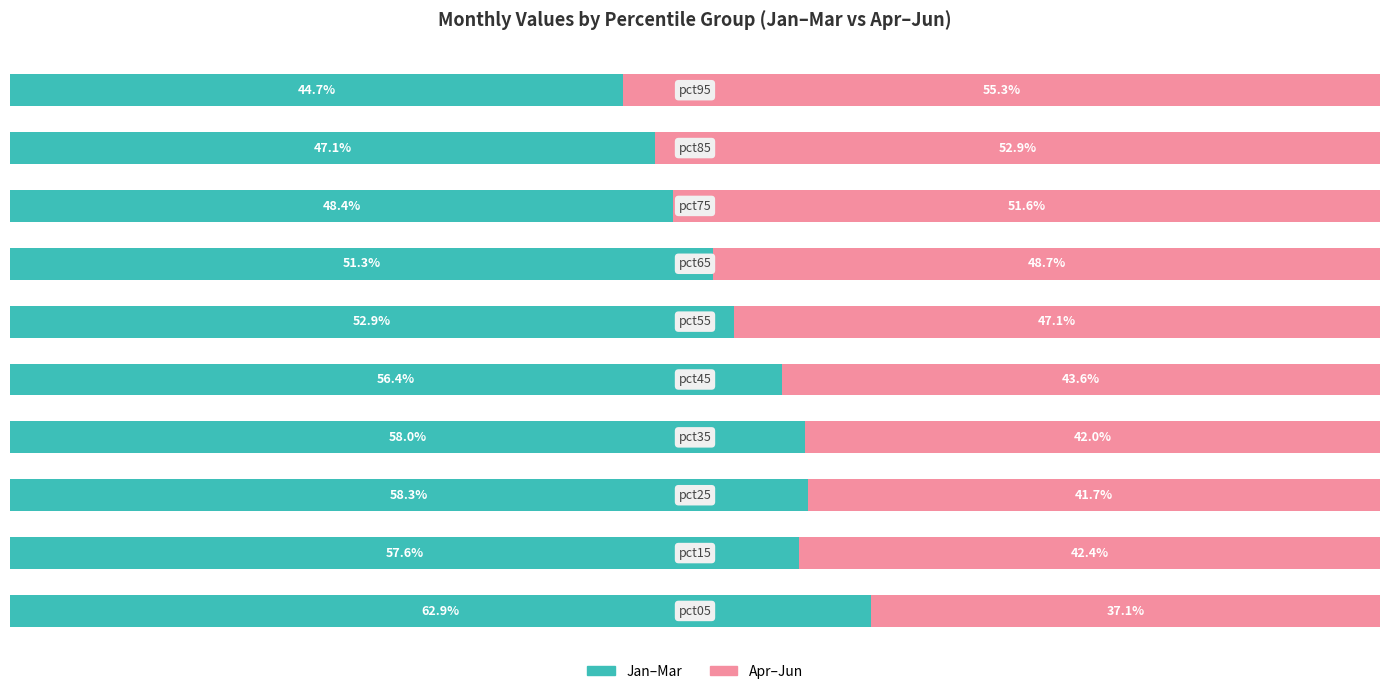

How many data points does each series have?

10